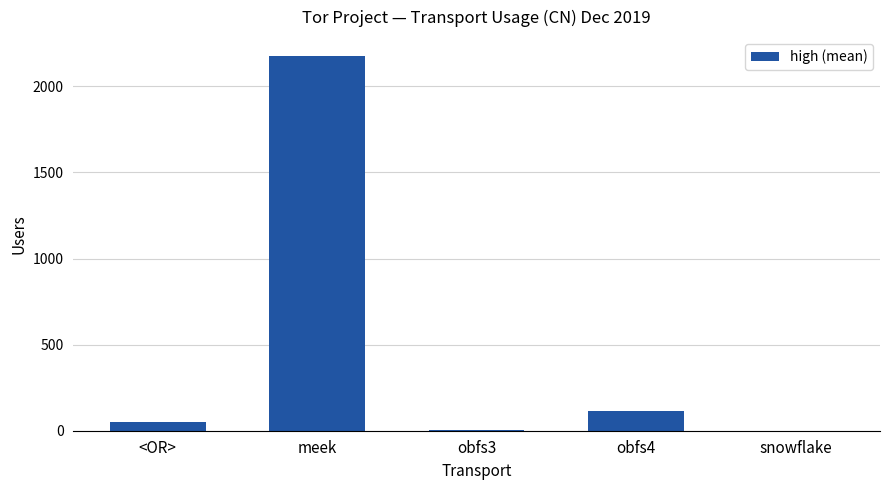

What is the change in value from meek to snowflake?

-2177